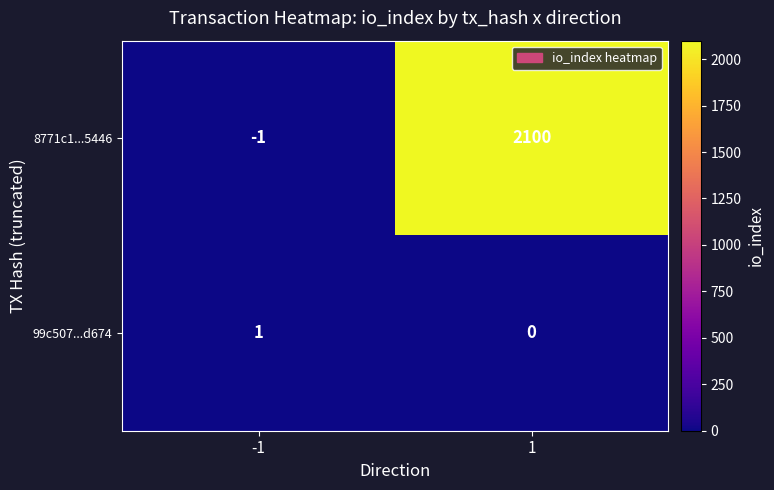

How many values in 99c507...d674 are above zero?

1